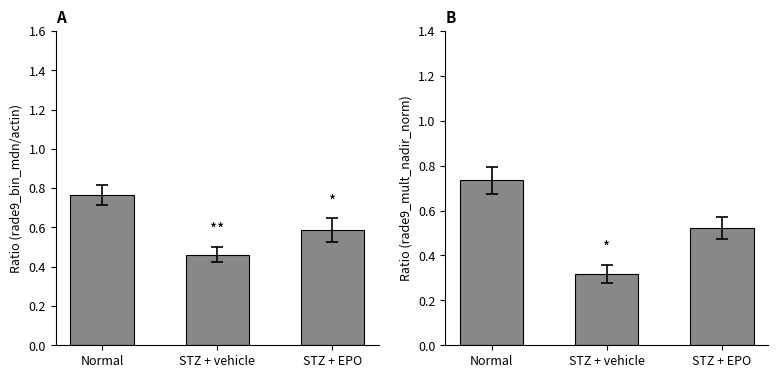

What is the sum of all rade9_bin_mdn values?

1.8